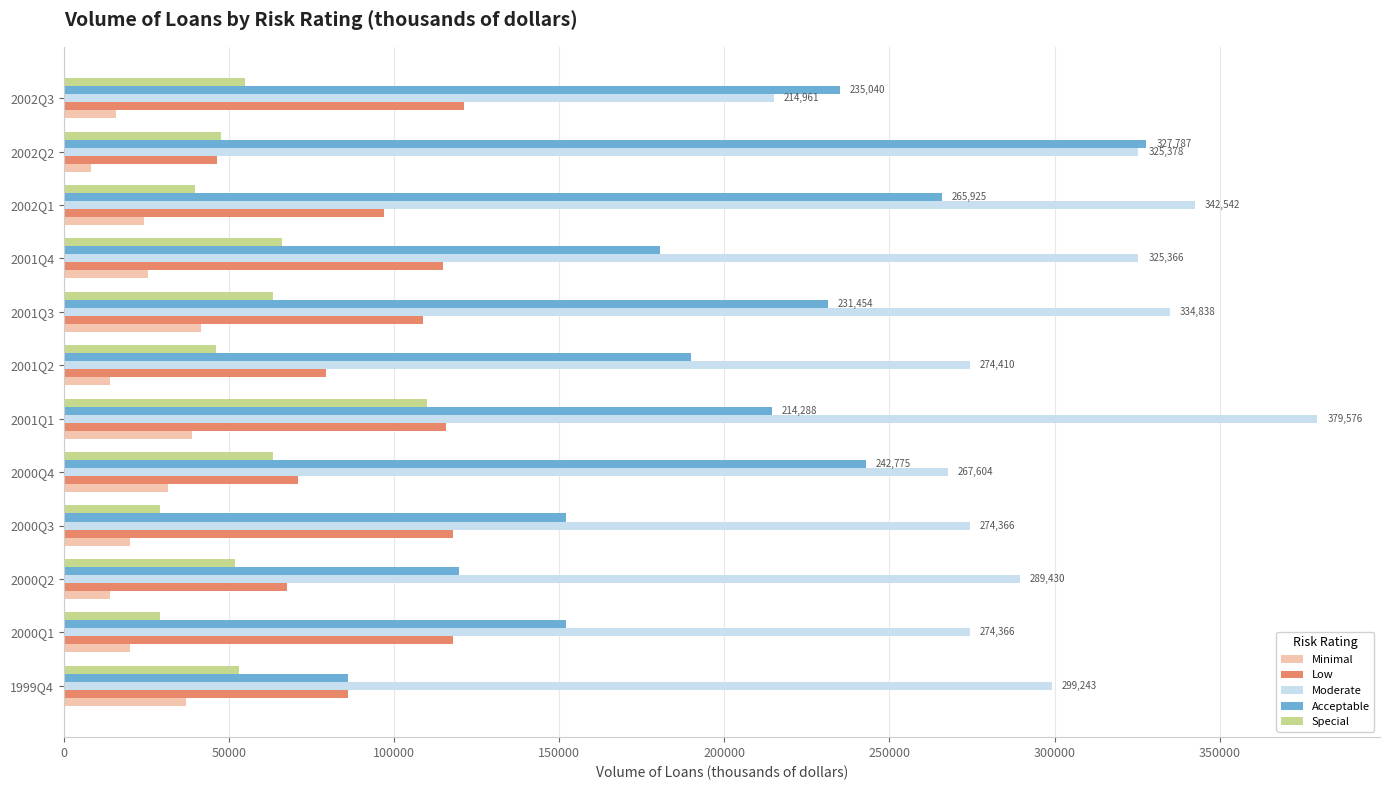

Which label corresponds to the largest value in the chart?

2001Q1